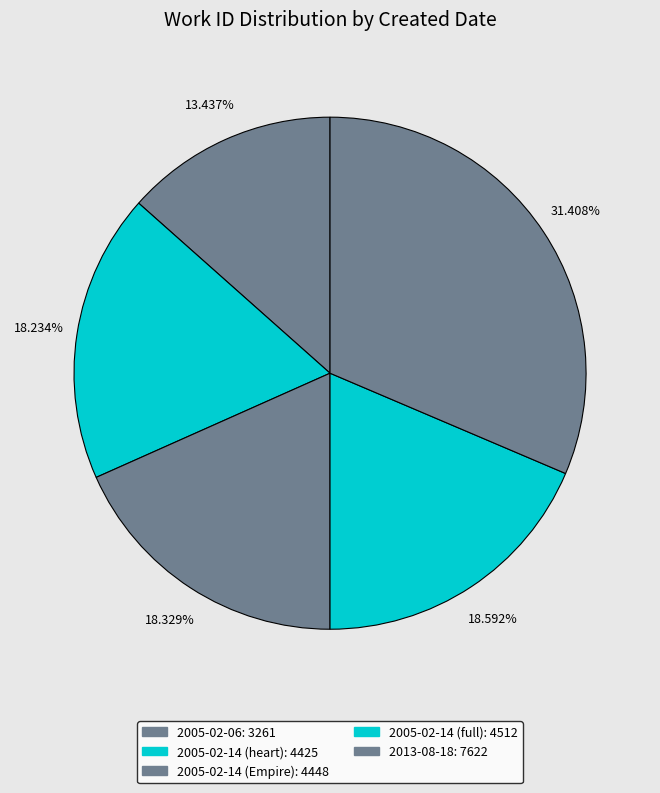

What is the change in value from 2005-02-14 (heart) to 2013-08-18?

+3197